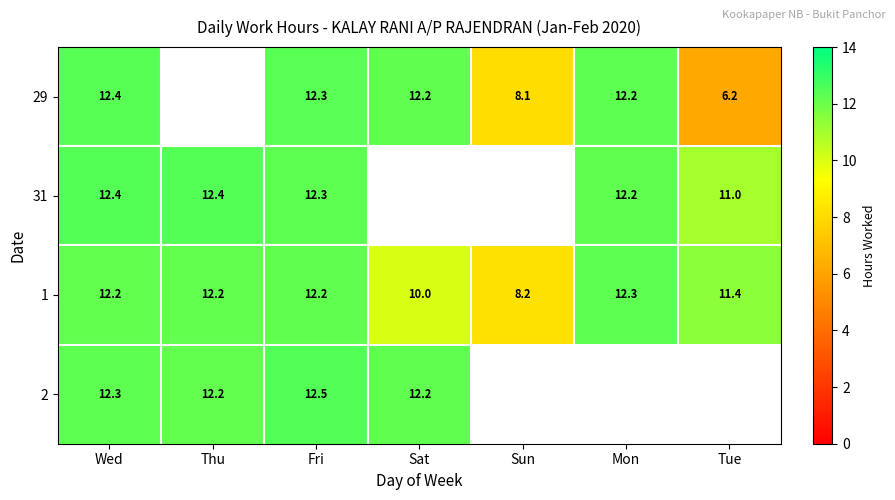

True or false: 29 has a value of 3.7 at Fri.

False